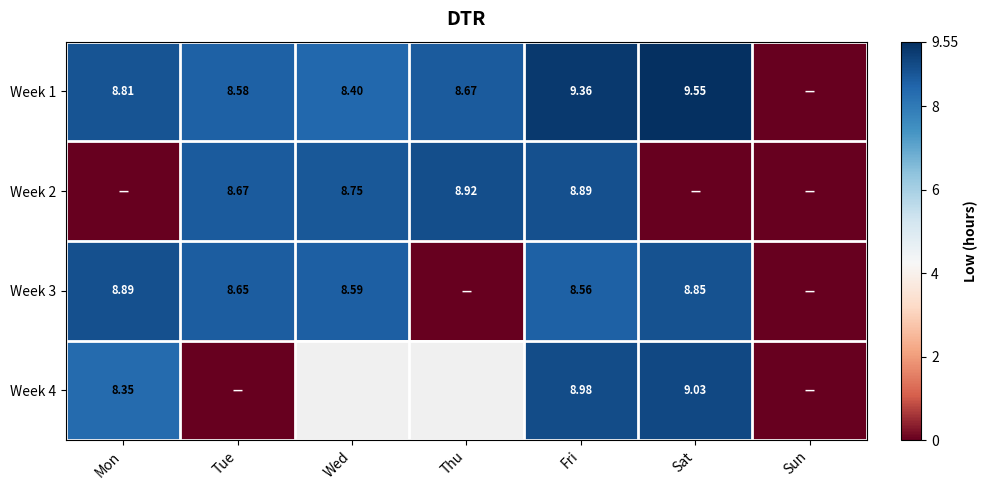

Is the value of Week 3 at Tue greater than the value of Week 4 at Mon?

Yes